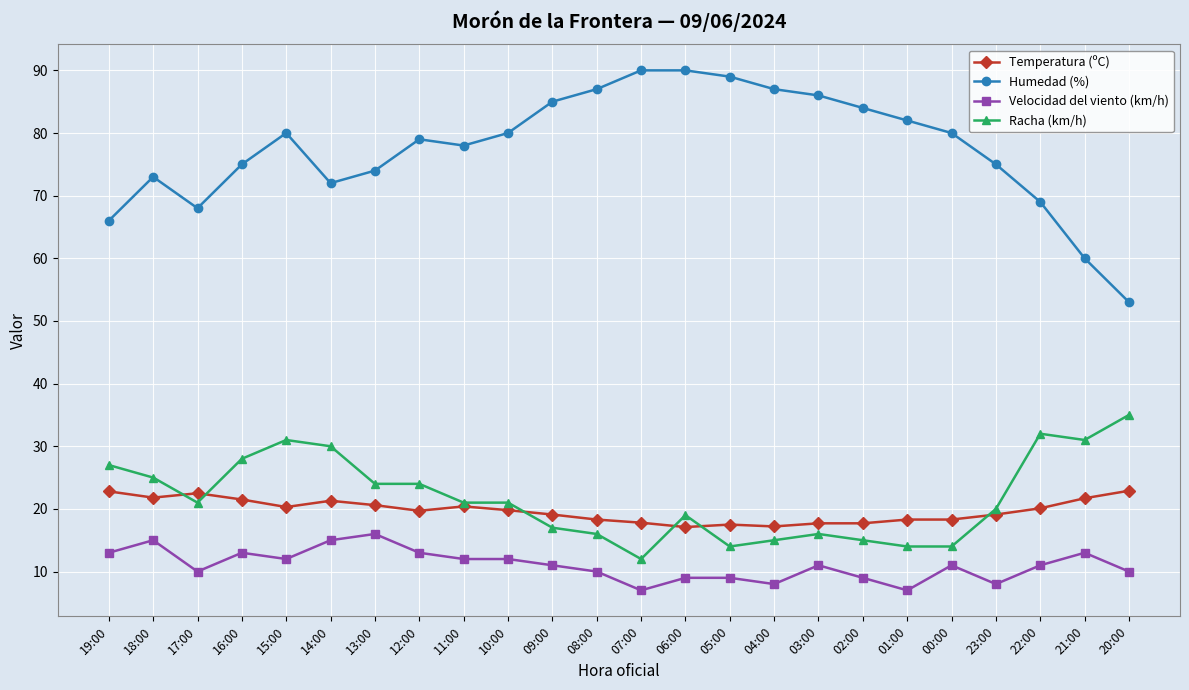

List the series in order of their peak value, highest first.

Humedad (%), Racha (km/h), Temperatura (ºC), Velocidad del viento (km/h)